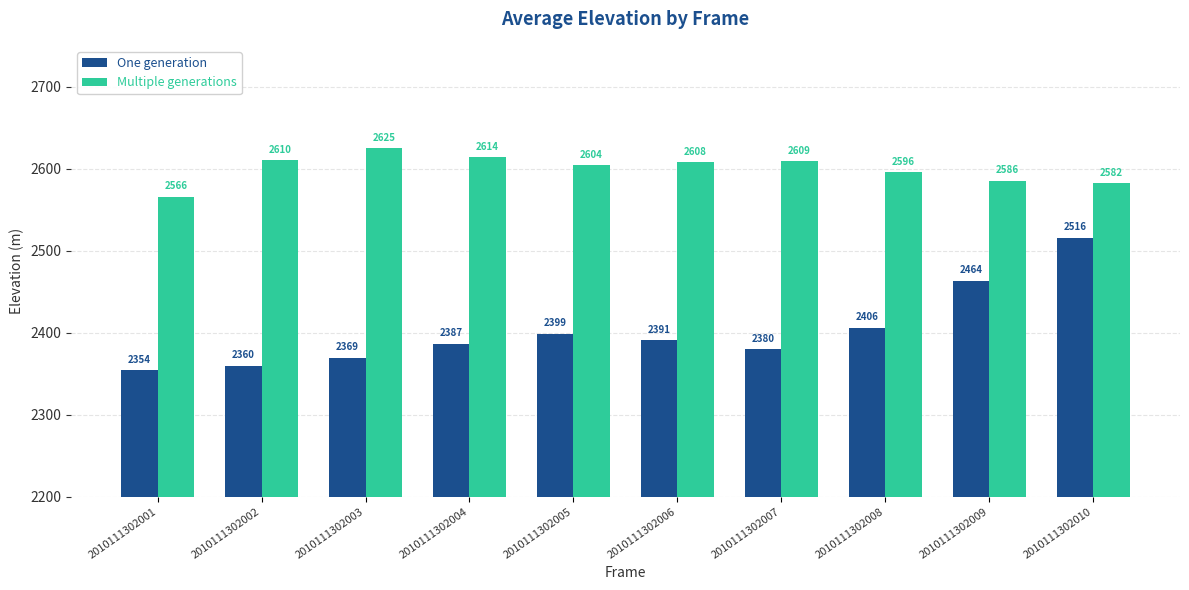

Which series has the widest spread of values?

One generation